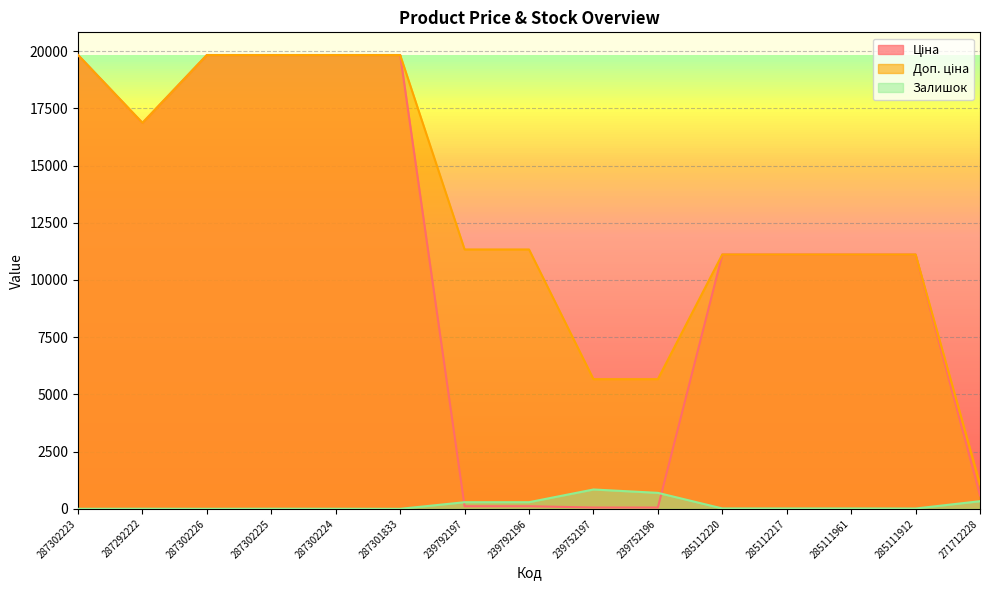

Reading left to right, transcribe all the data shown in this chart.

Ціна: 19831.1	16863.2	19831.1	19831.1	19831.1	19831.1	113.3	113.3	56.7	56.7	11113.6	11113.6	11113.6	11113.6	586.0
Доп. ціна: 19831.1	16863.2	19831.1	19831.1	19831.1	19831.1	11334.0	11334.0	5667.0	5667.0	11113.6	11113.6	11113.6	11113.6	1074.5
Залишок: 1.0	4.0	1.0	5.0	3.0	0.0	289.0	290.0	845.0	698.0	17.0	17.0	17.0	14.0	333.0